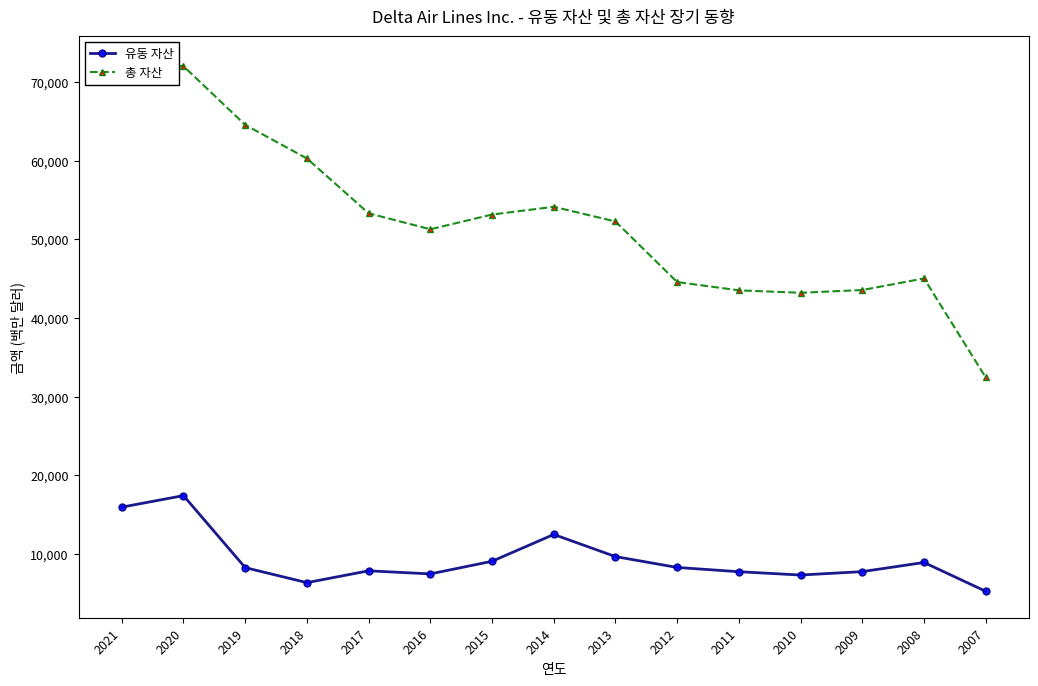

How many interior local valleys does the 유동 자산 series have?

3